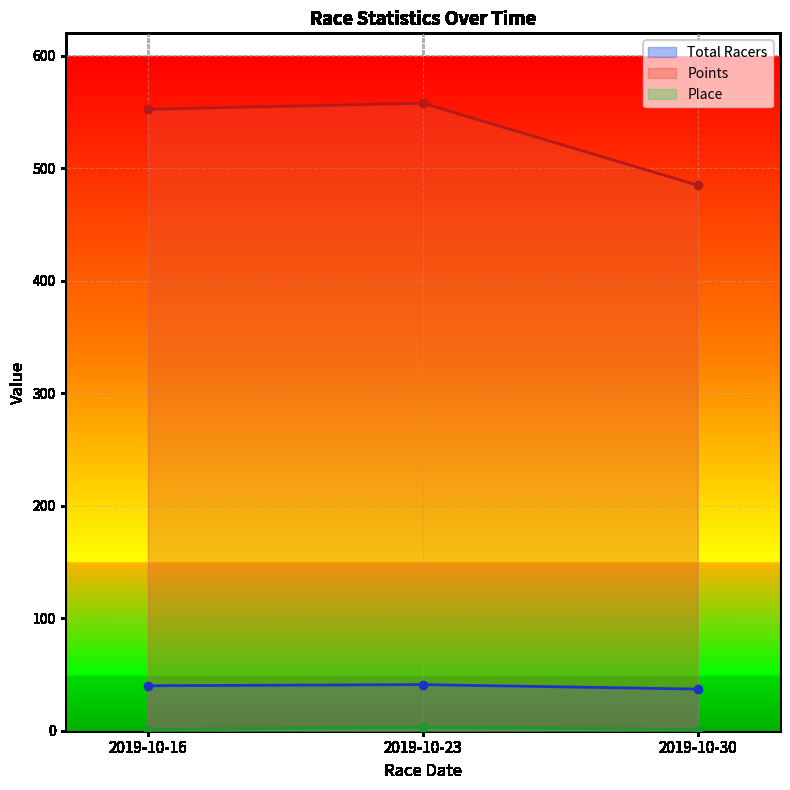

Rank the series at 2019-10-30 from lowest to highest value.

Place, Total Racers, Points